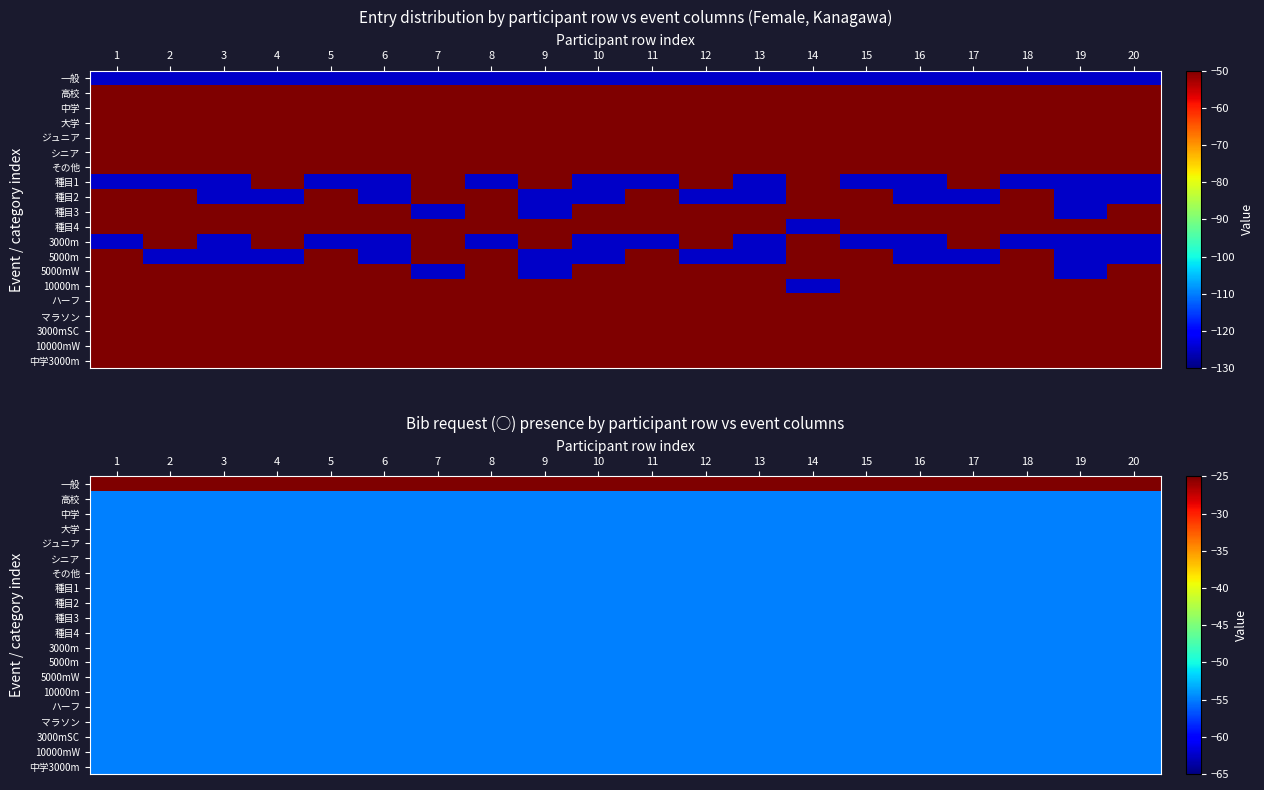

What is the sum of all 種目4 values?

-1100